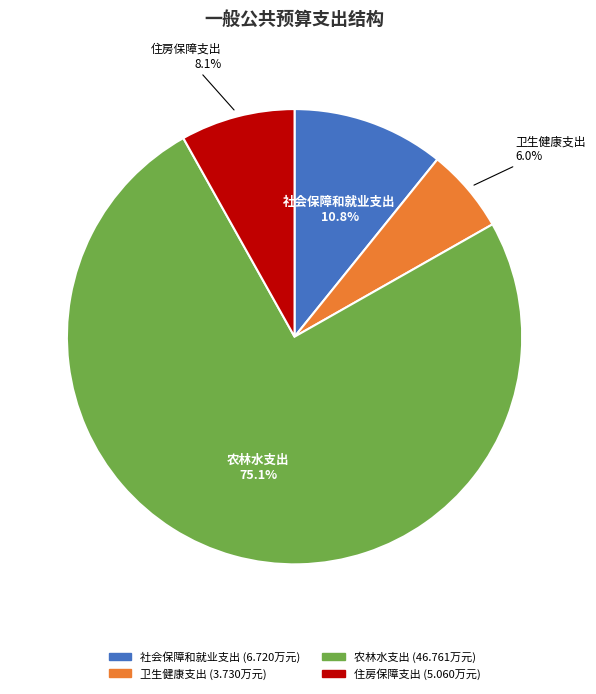

Which category has the biggest portion of the pie?

农林水支出